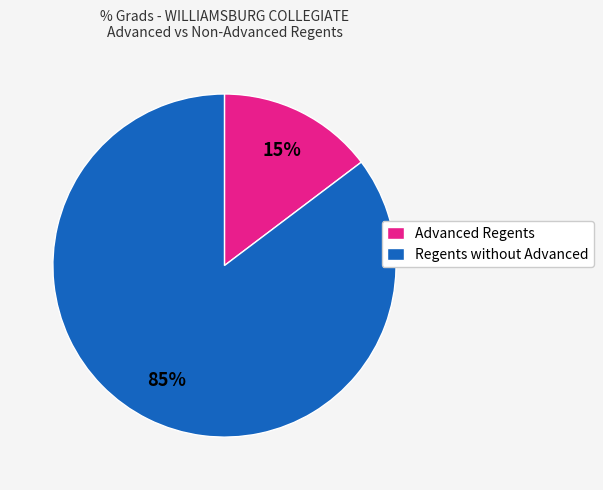

True or false: Advanced Regents accounts for 15% of the total.

True